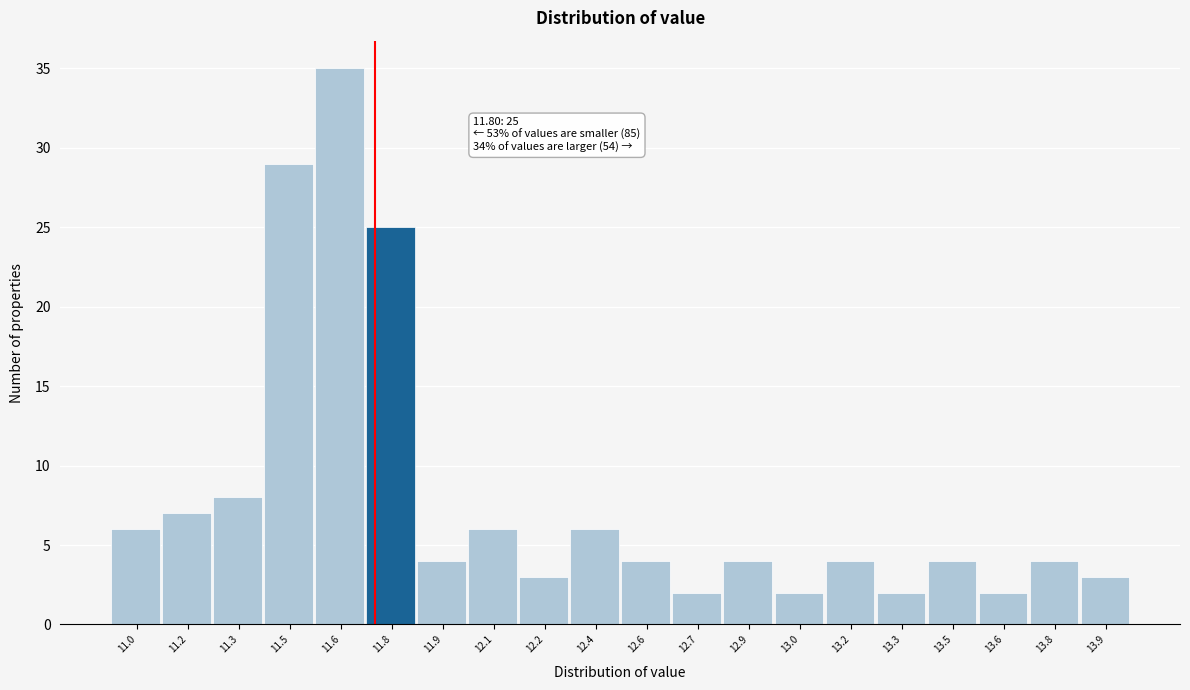

Reading left to right, list all the values displayed in this chart.

11.0=6	11.2=7	11.3=8	11.5=29	11.6=35	11.8=25	11.9=4	12.1=6	12.2=3	12.4=6	12.6=4	12.7=2	12.9=4	13.0=2	13.2=4	13.3=2	13.5=4	13.6=2	13.8=4	13.9=3